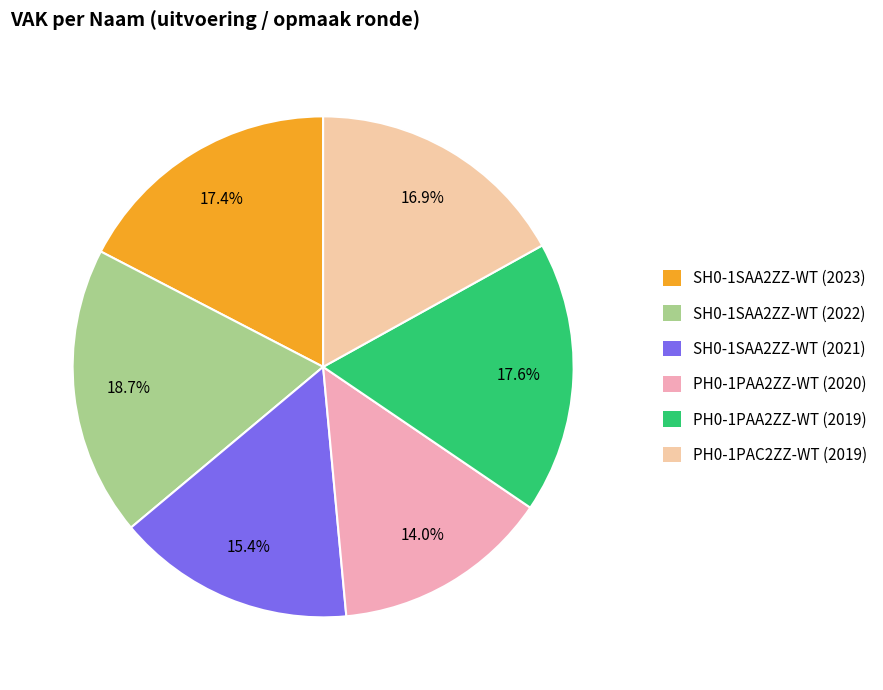

To the nearest percent, what percentage of the pie is SH0-1SAA2ZZ-WT (2023)?

17%